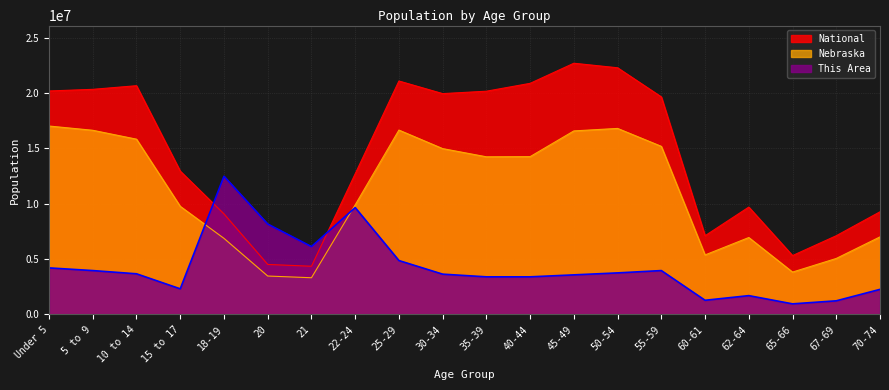

Where is the first local maximum for This Area?

18-19